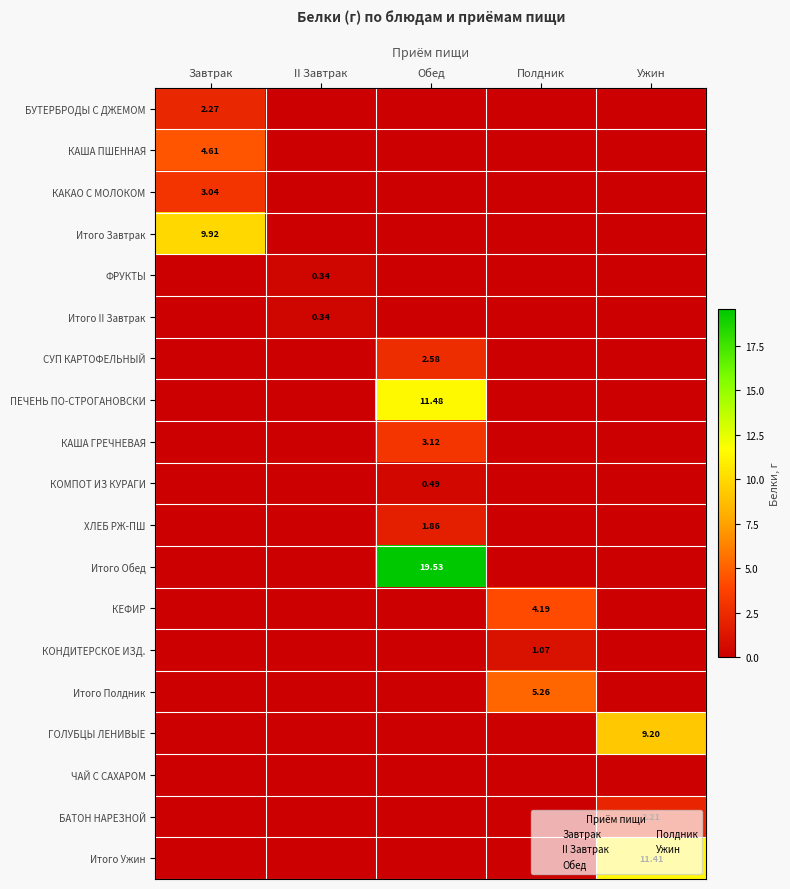

What is the difference between the maximum and minimum values in the Итого Полдник series?

5.3